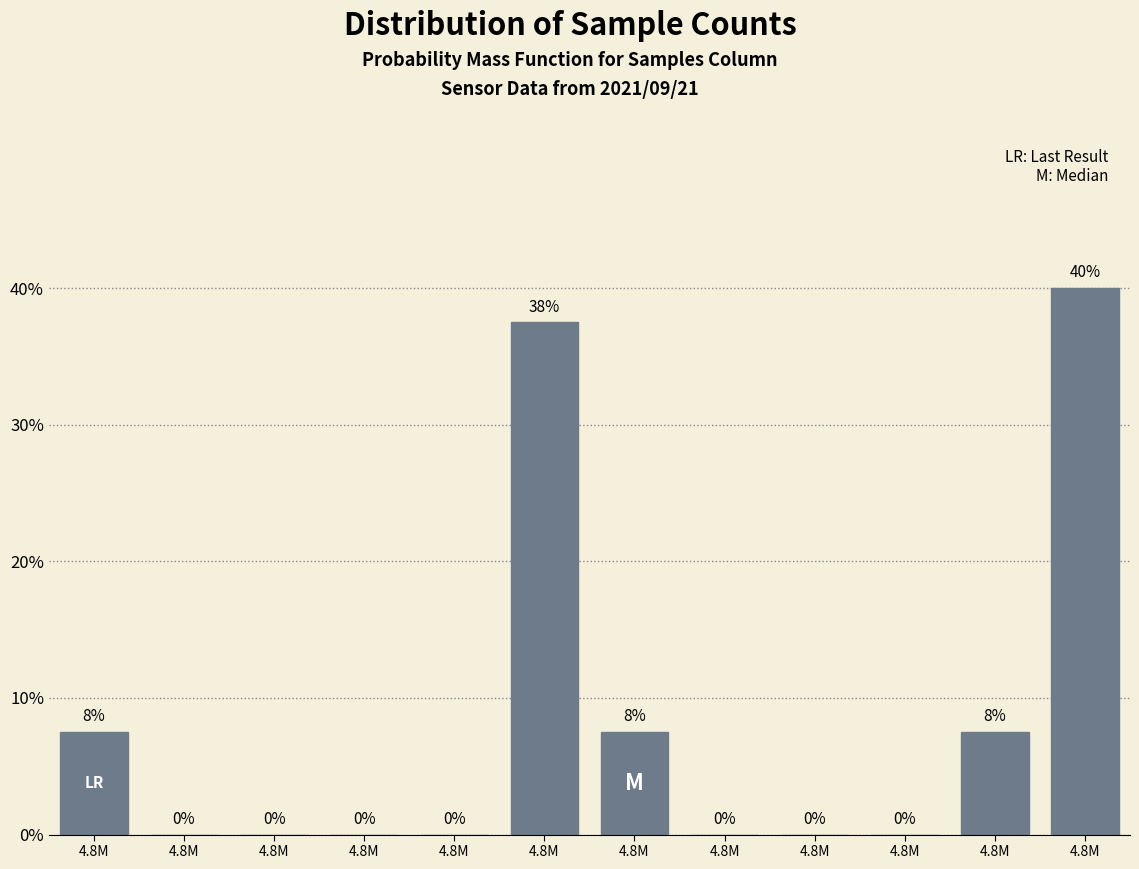

How many categories are shown in the chart?

12